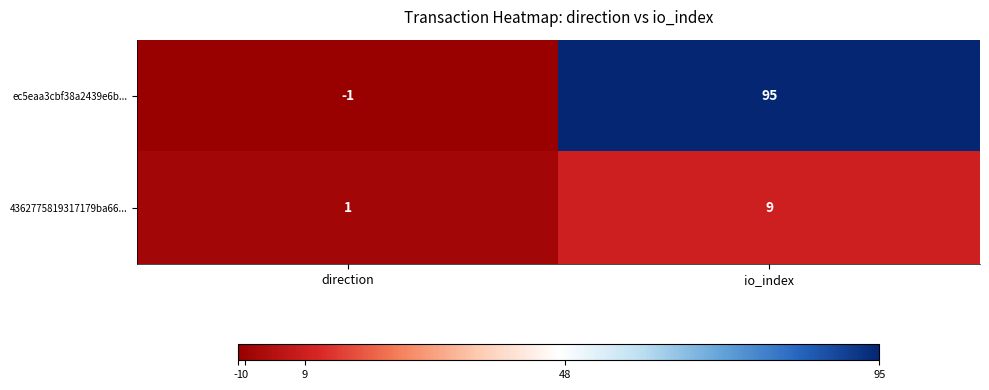

Which series has the widest spread of values?

ec5eaa3cbf38a2439e6b...